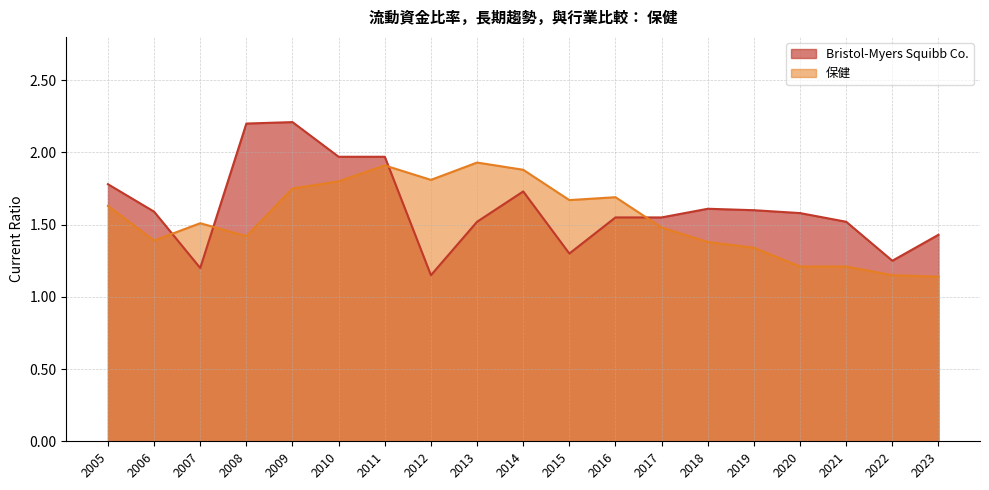

What is the total value across all series at 2016?

3.2